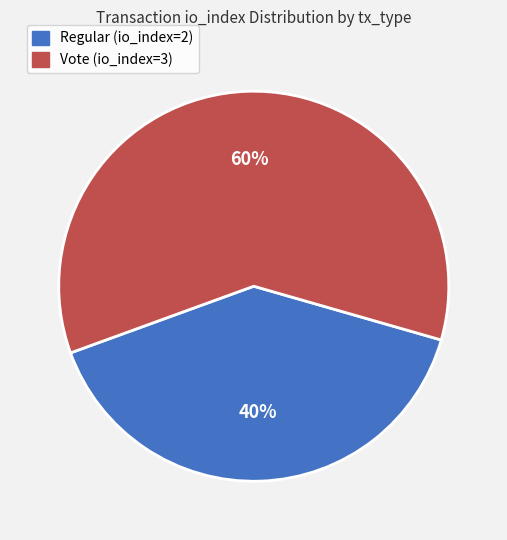

Is it true that Regular (io_index=2) is 40% of the pie?

True